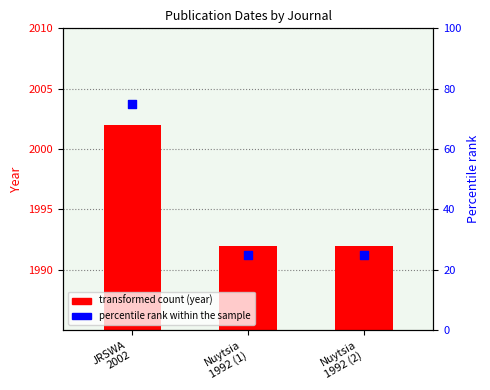

Which series contains the highest Y value?

percentile rank within the sample